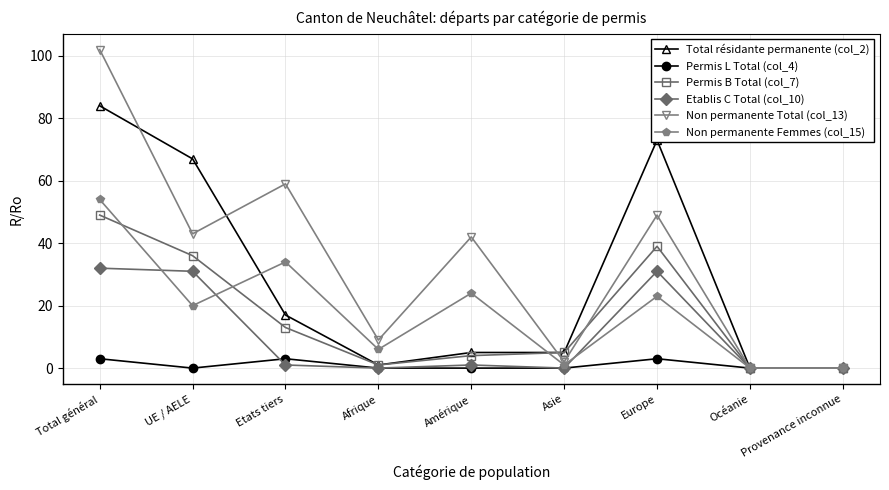

Which series has the largest total across all categories?

Non permanente Total (col_13)